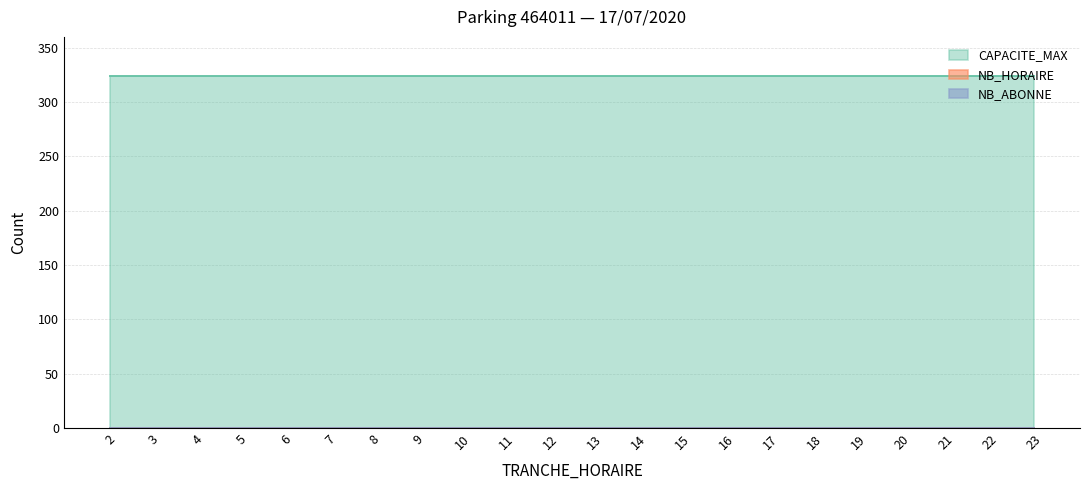

At which label does CAPACITE_MAX reach its peak?

2